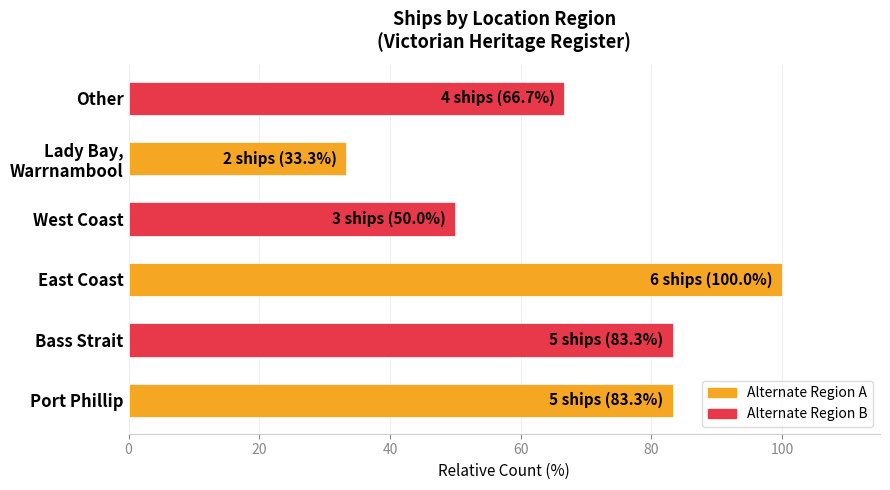

Where is the data nearest to the value 66?

Other